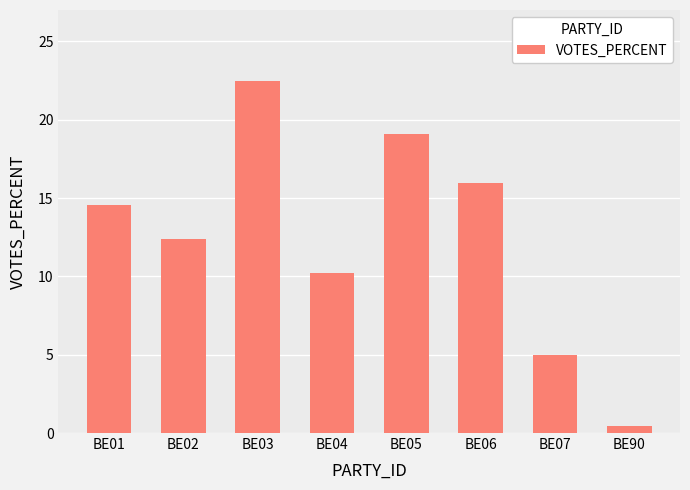

What is the value of the 5th bar from the left?

19.1